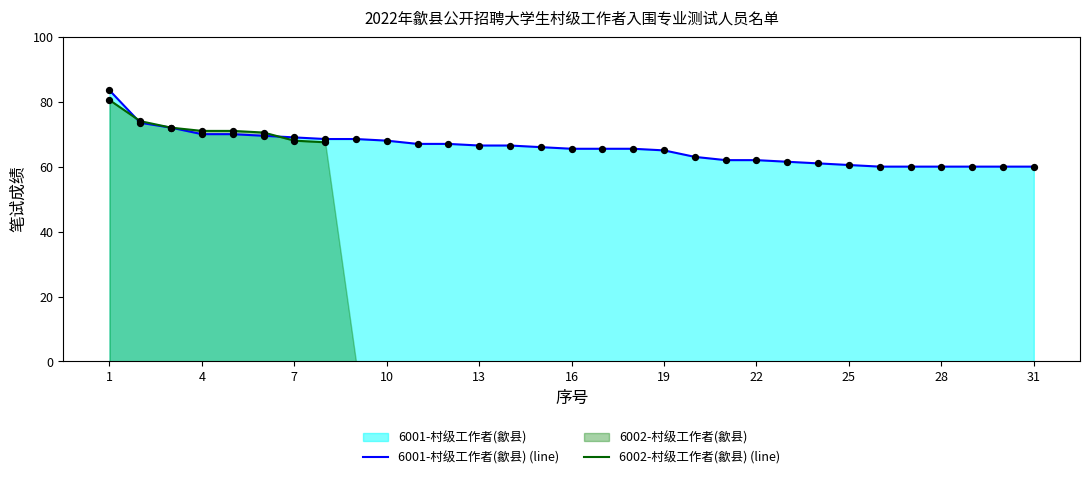

Which series contains the highest Y value?

6001-村级工作者(歙县) (line)